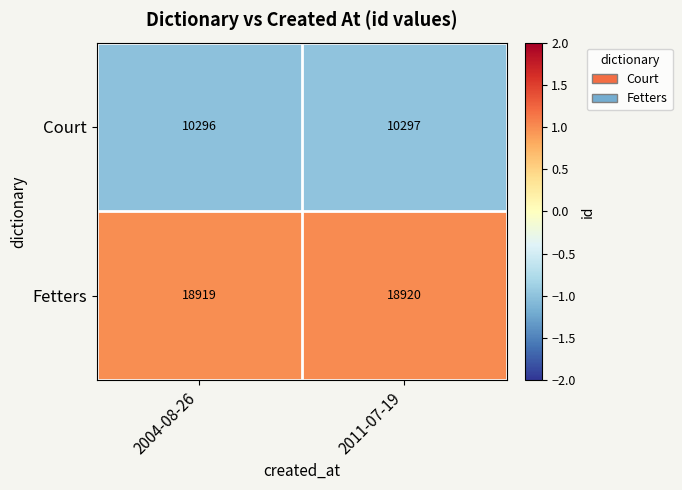

Rank the series at 2011-07-19 from lowest to highest value.

Court, Fetters